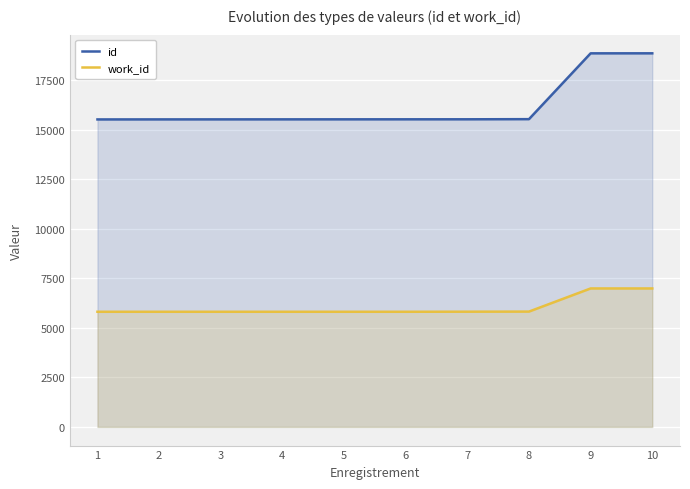

True or false: work_id and id intersect in this chart.

False